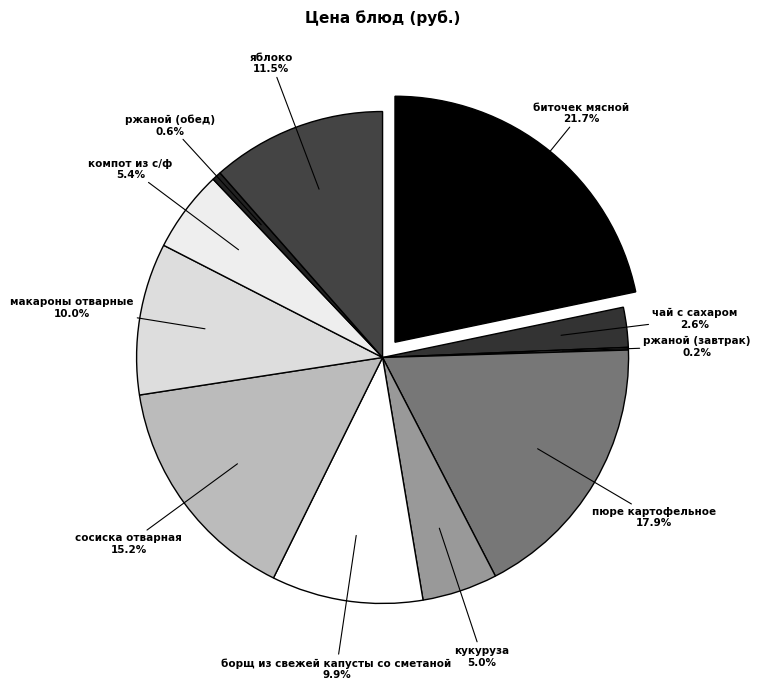

Does биточек мясной represent more than half of the total?

No